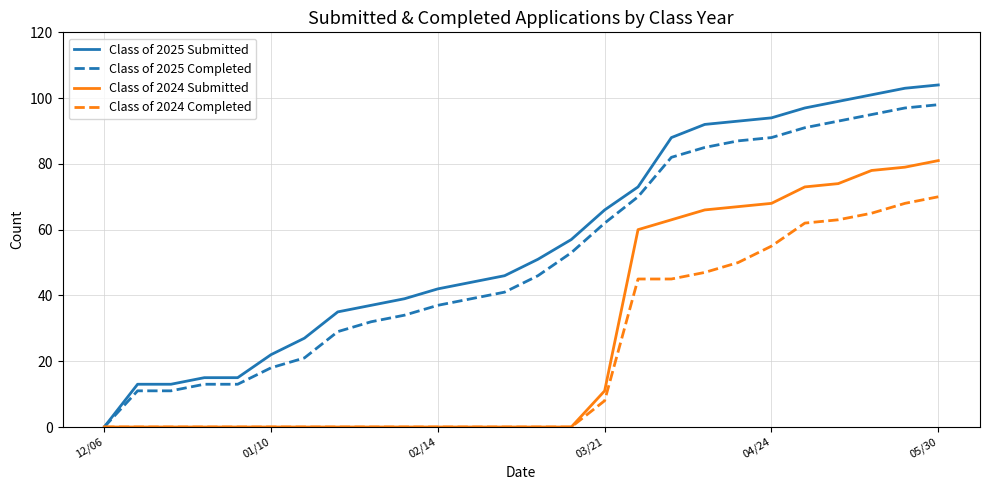

What is the maximum value for Class of 2024 Completed?

70